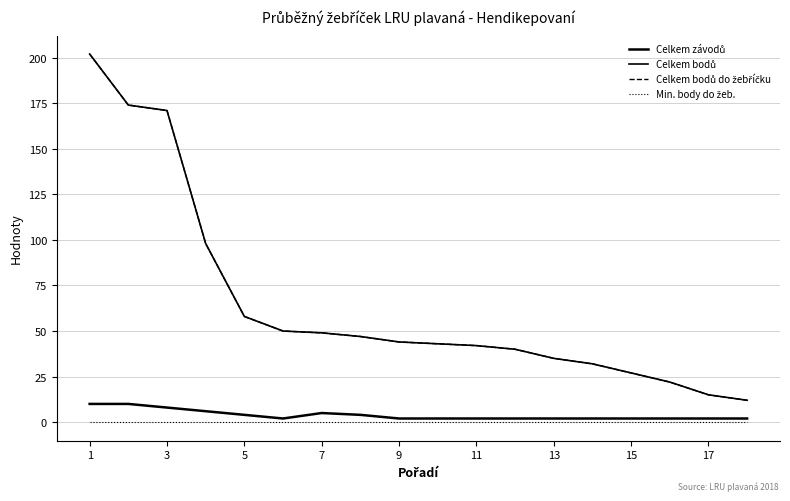

Which category has the highest value in the Celkem závodů series?

1